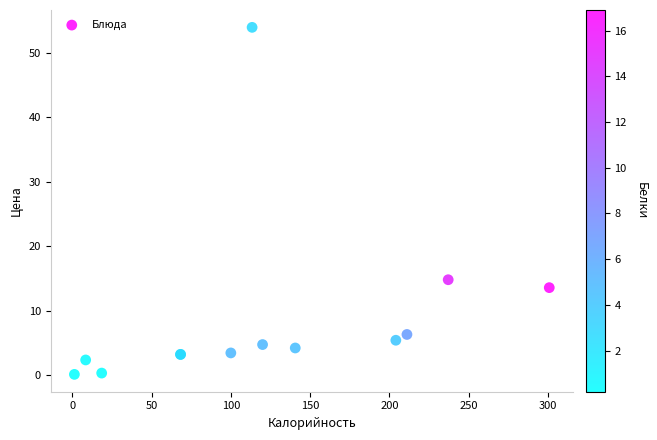

What Y value in the scatter plot is closest to 27?

14.8